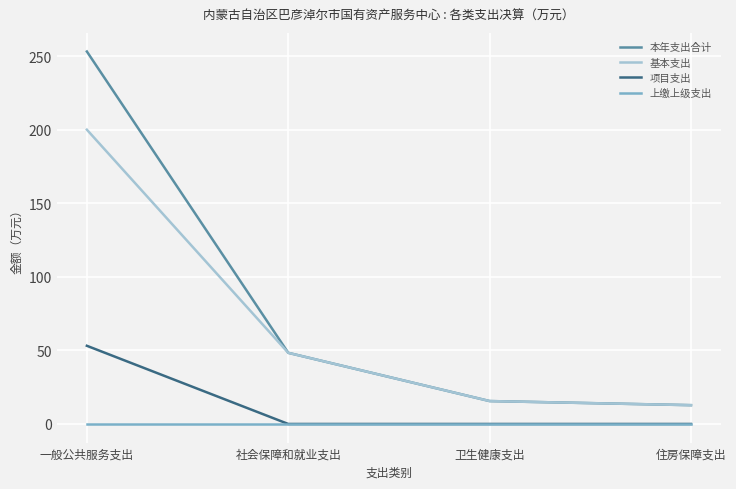

What is the difference between the highest and lowest values at 卫生健康支出?

15.6